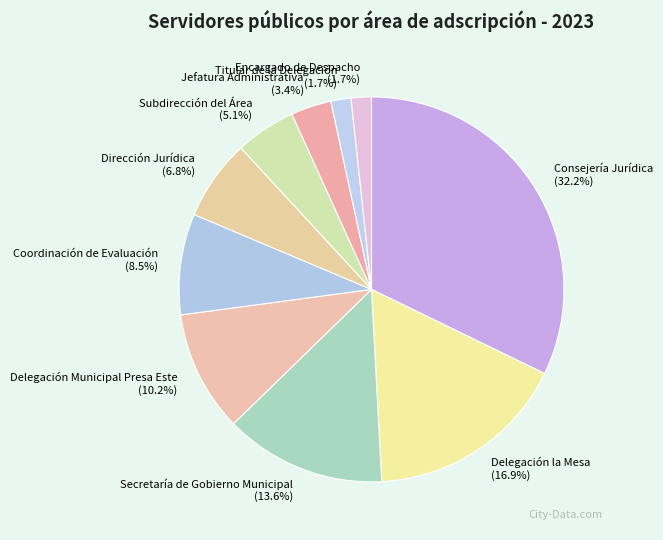

Which category has the biggest portion of the pie?

Consejería Jurídica